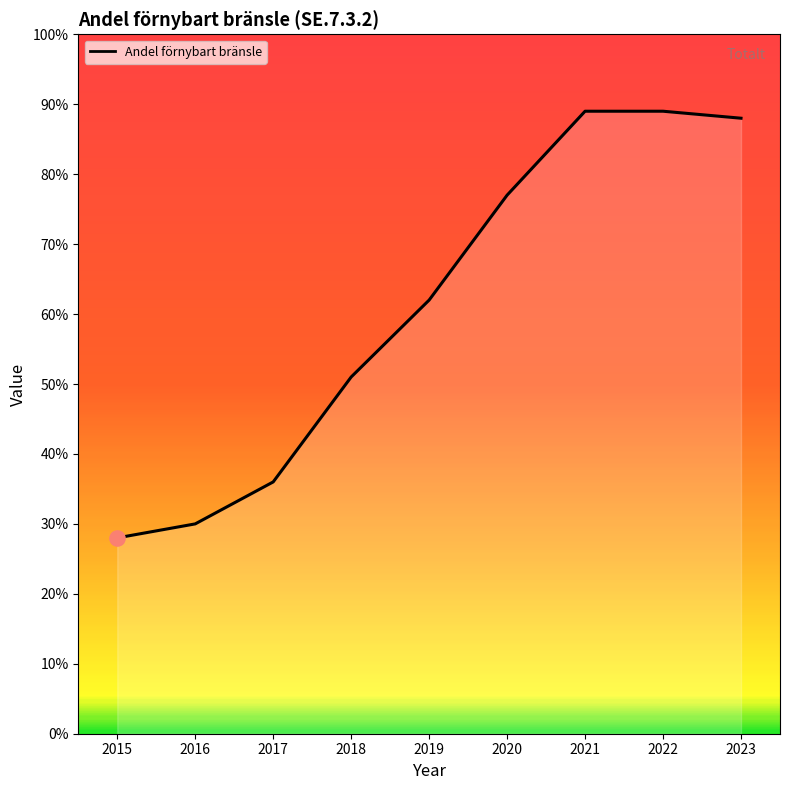

What is the ratio of the value at 2021 to the value at 2019?

1.4